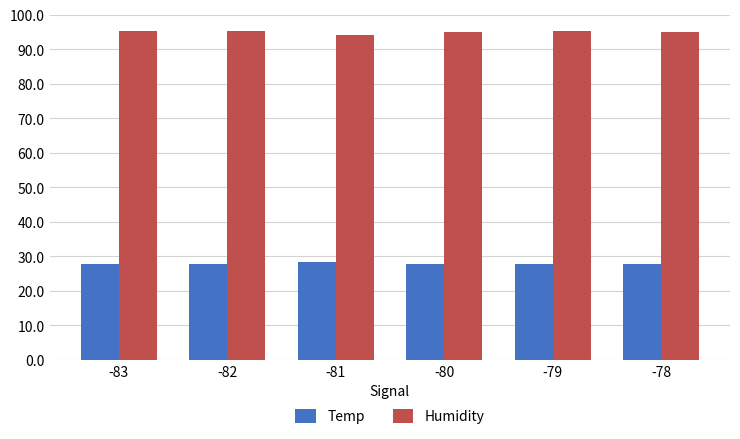

What is the sum of the Temp values at -82 and -81?

56.2